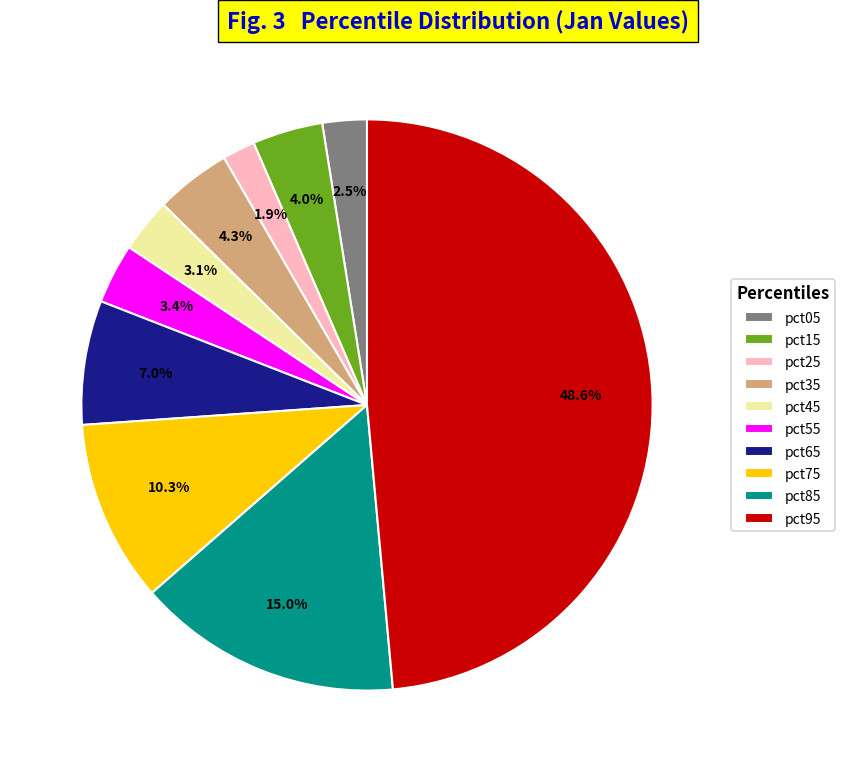

True or false: pct25 accounts for 11% of the total.

False